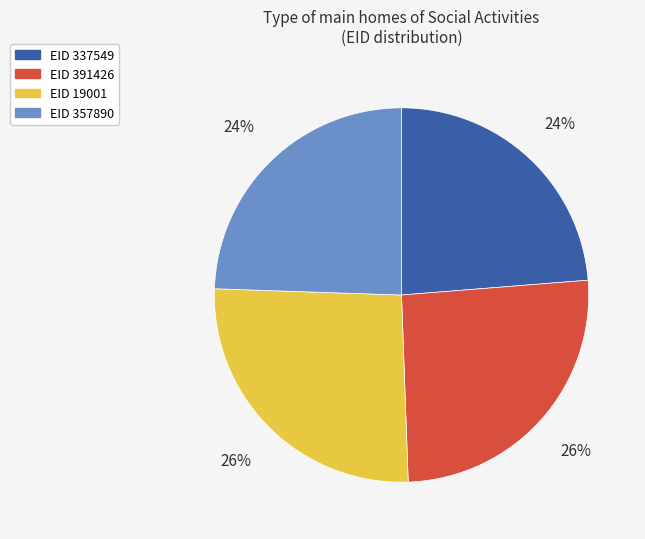

To the nearest percent, what is the average slice percentage?

25%